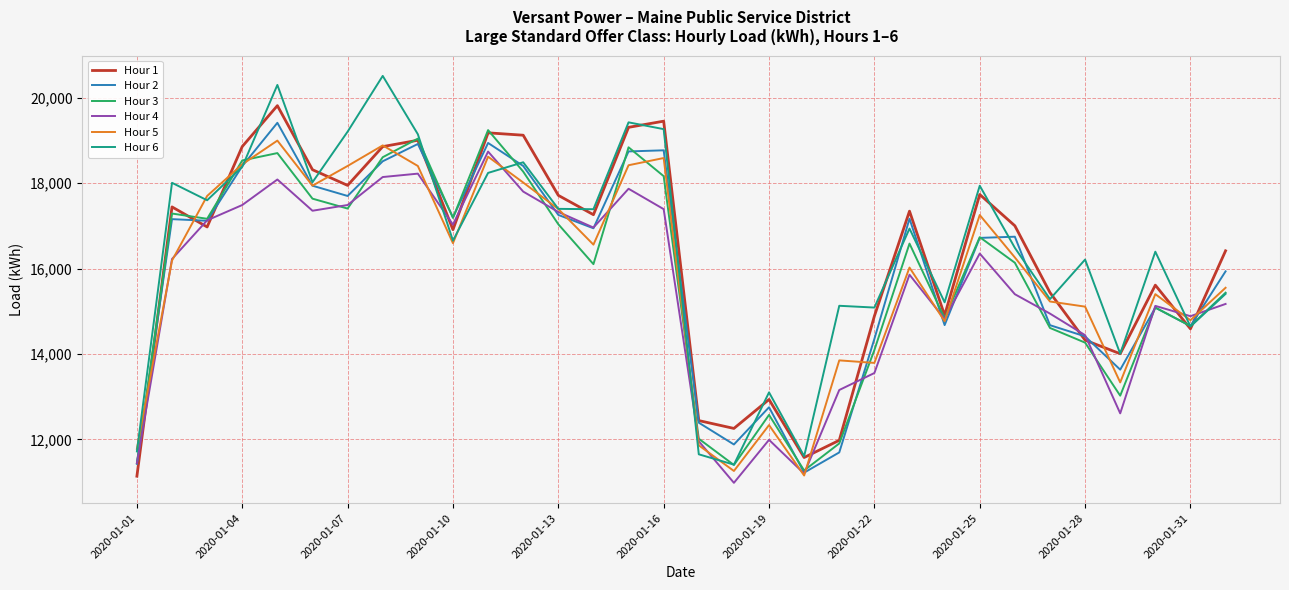

What is the greatest value displayed?

20514.5